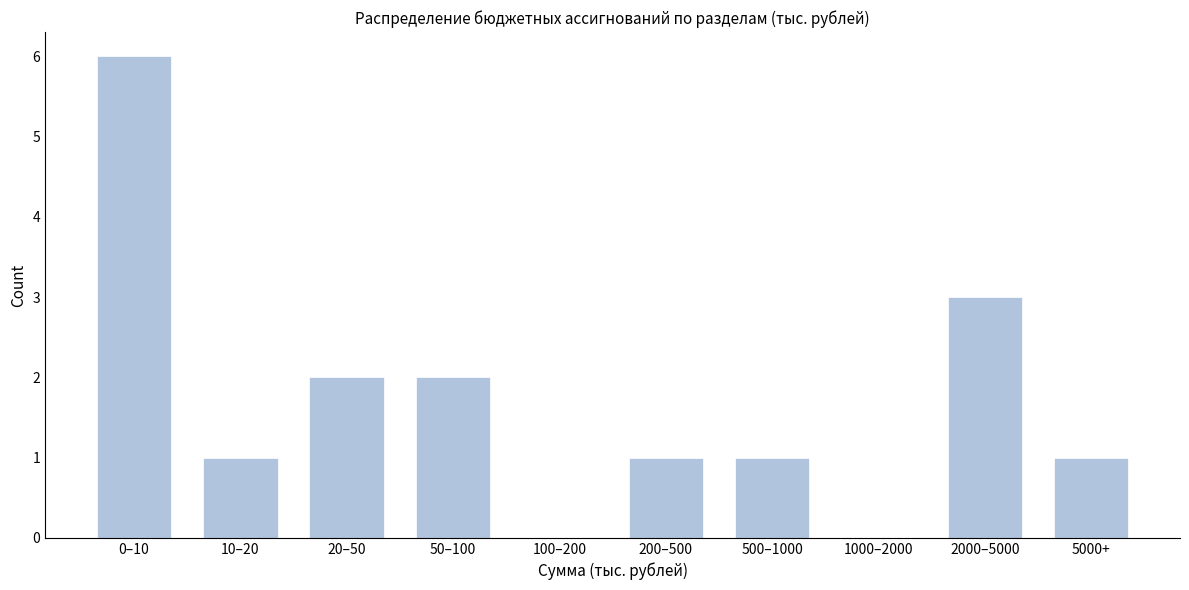

Reading right to left, what are all the values shown in this chart?

5000+=1	2000–5000=3	1000–2000=0	500–1000=1	200–500=1	100–200=0	50–100=2	20–50=2	10–20=1	0–10=6